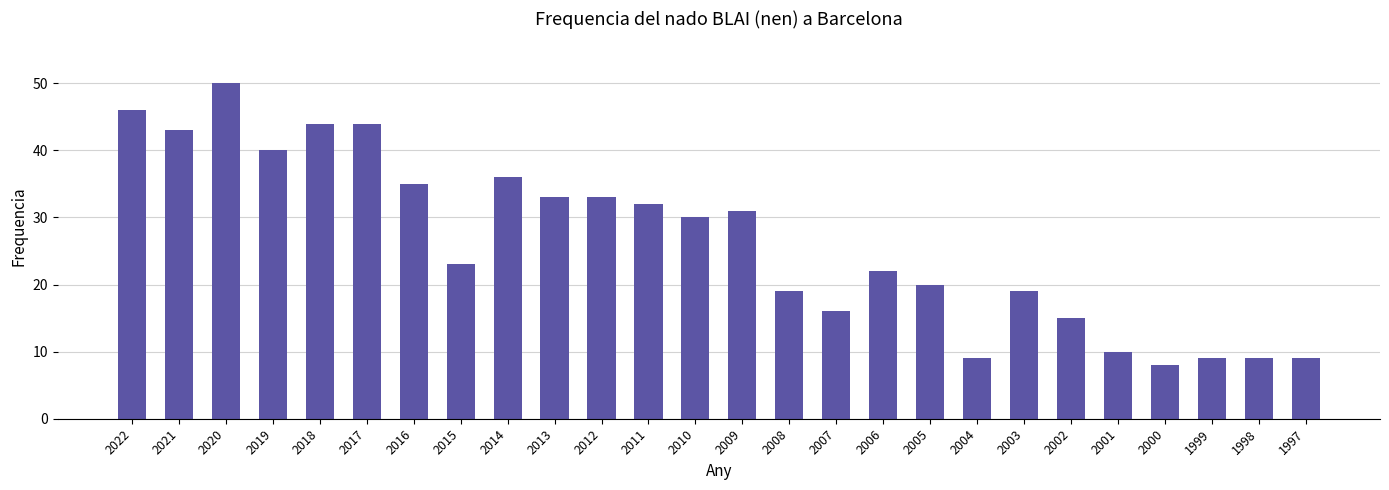

Which has a higher value, 2016 or 1999?

2016